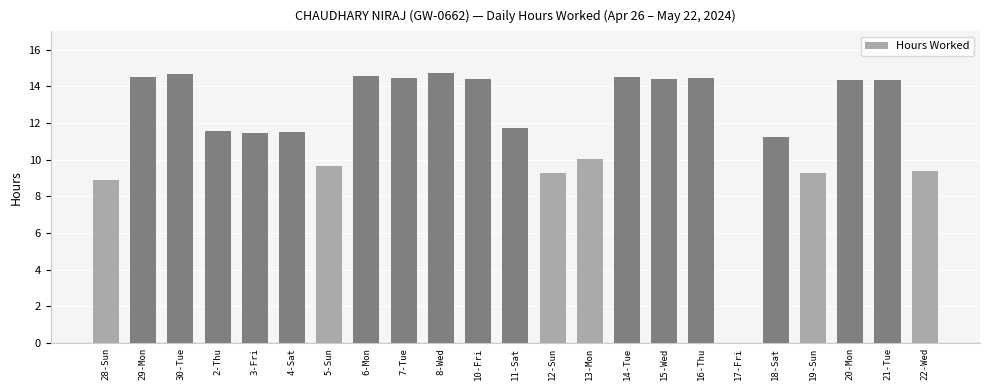

What is the change in value from 3-Fri to 18-Sat?

-0.2